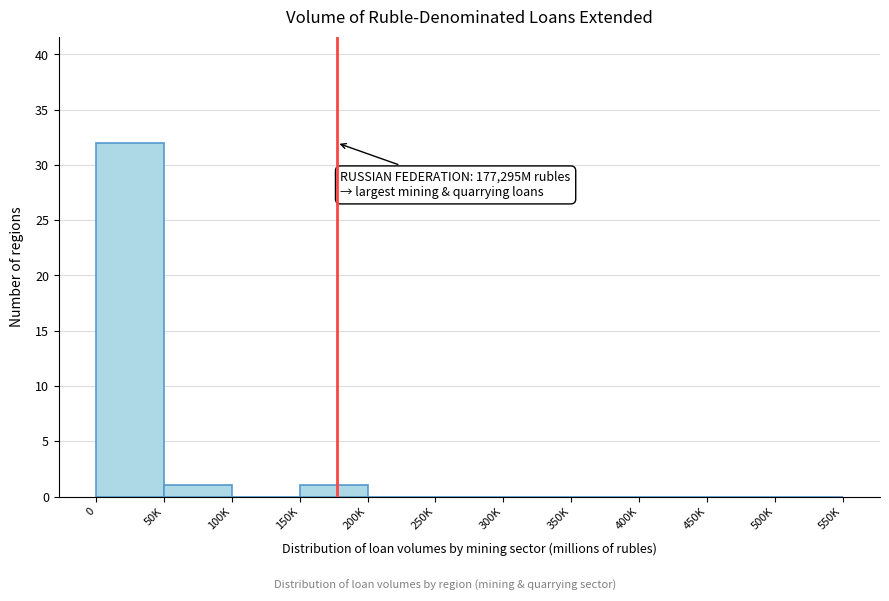

Reading left to right, extract all data points from this chart.

0=32	50K=1	100K=0	150K=1	200K=0	250K=0	300K=0	350K=0	400K=0	450K=0	500K=0